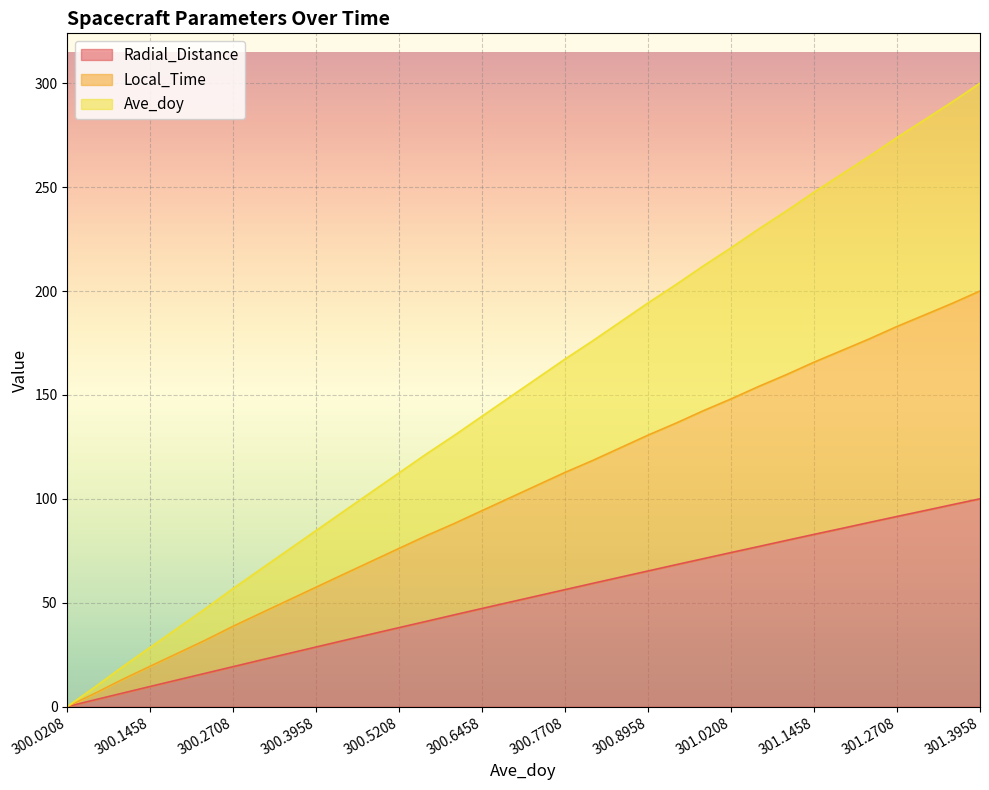

What is the difference between the Local_Time values at 300.8125 and 300.2292?

86.5